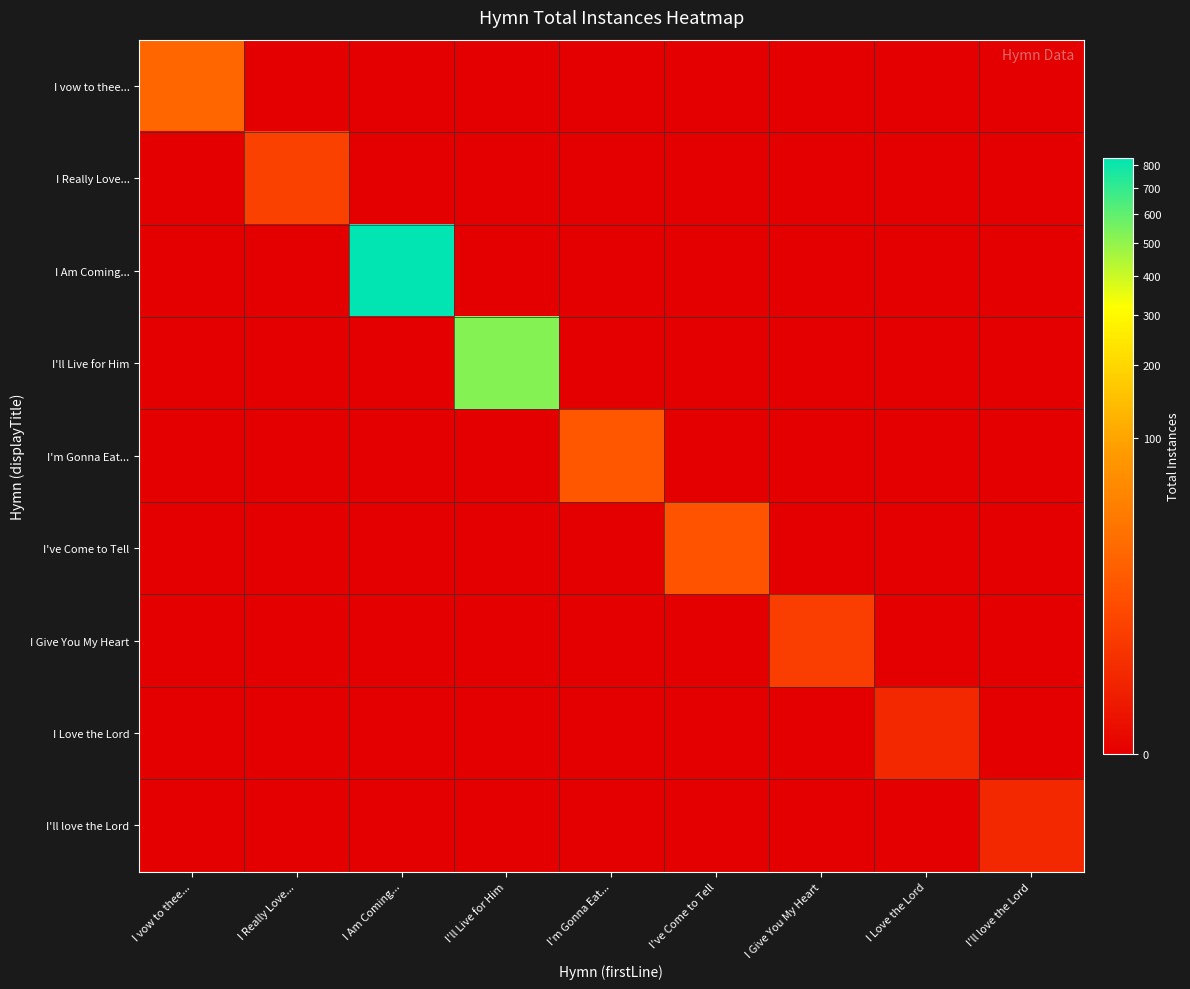

How many data points does each series have?

9